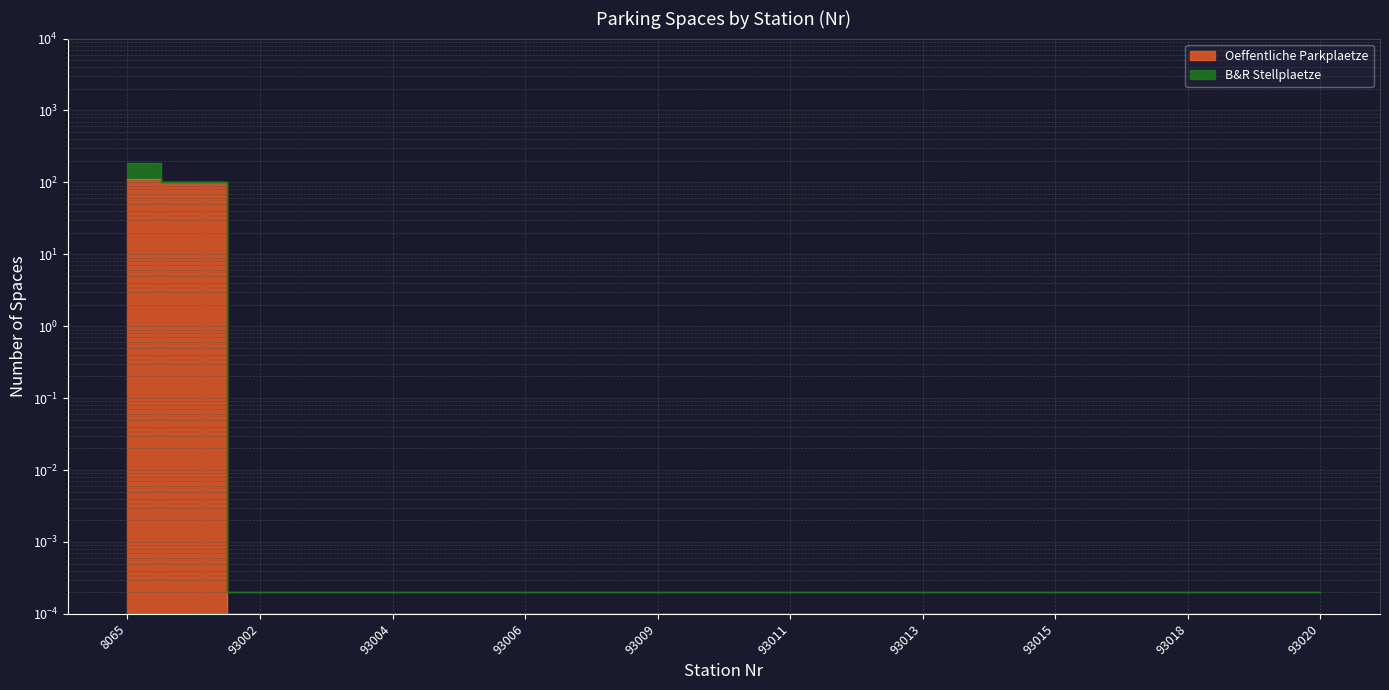

Reading left to right, what are all the values shown in this chart?

8065=110.0	8087=100.0	93002=0.0	93003=0.0	93004=0.0	93005=0.0	93006=0.0	93008=0.0	93009=0.0	93010=0.0	93011=0.0	93012=0.0	93013=0.0	93014=0.0	93015=0.0	93017=0.0	93018=0.0	93019=0.0	93020=0.0